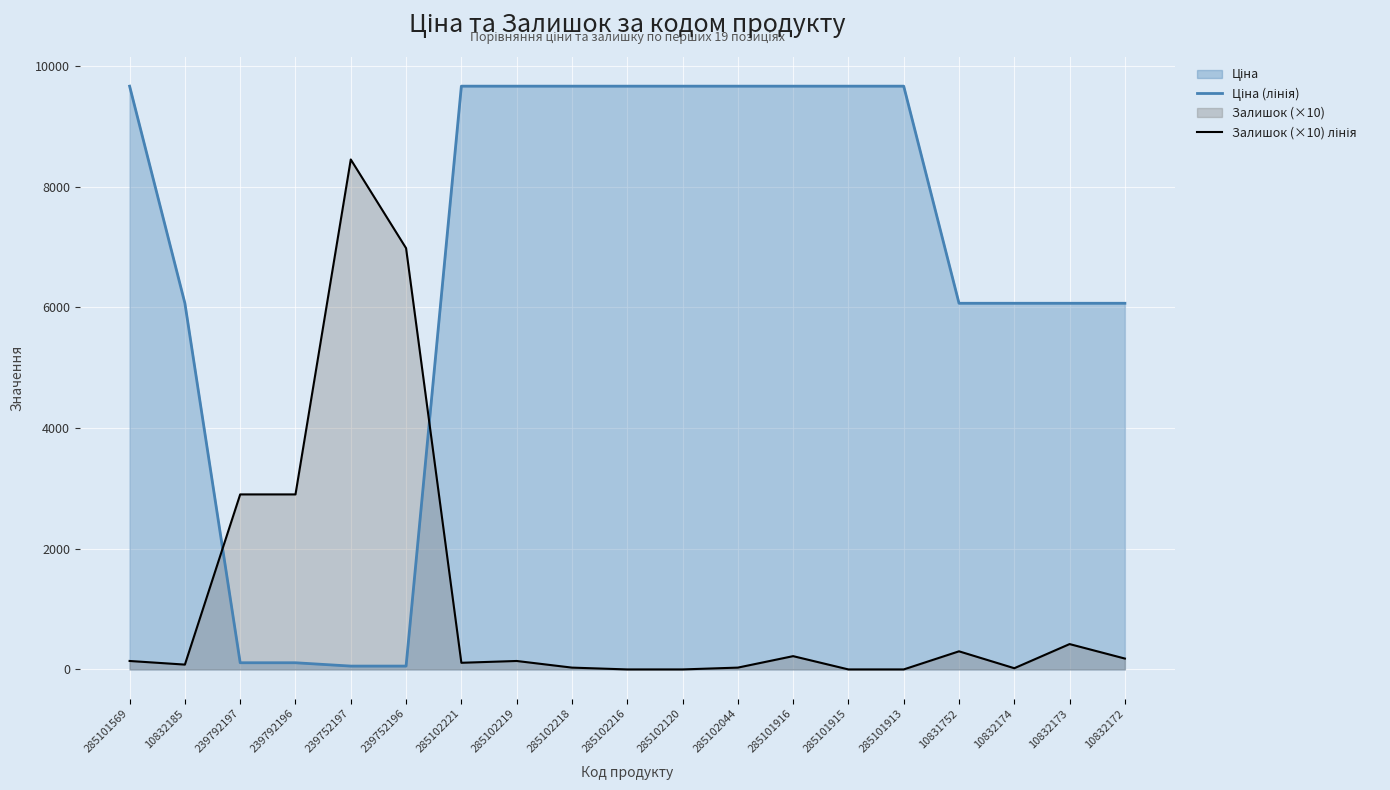

Where do Залишок (×10) лінія and Ціна (лінія) first cross each other?

10832185 and 239792197